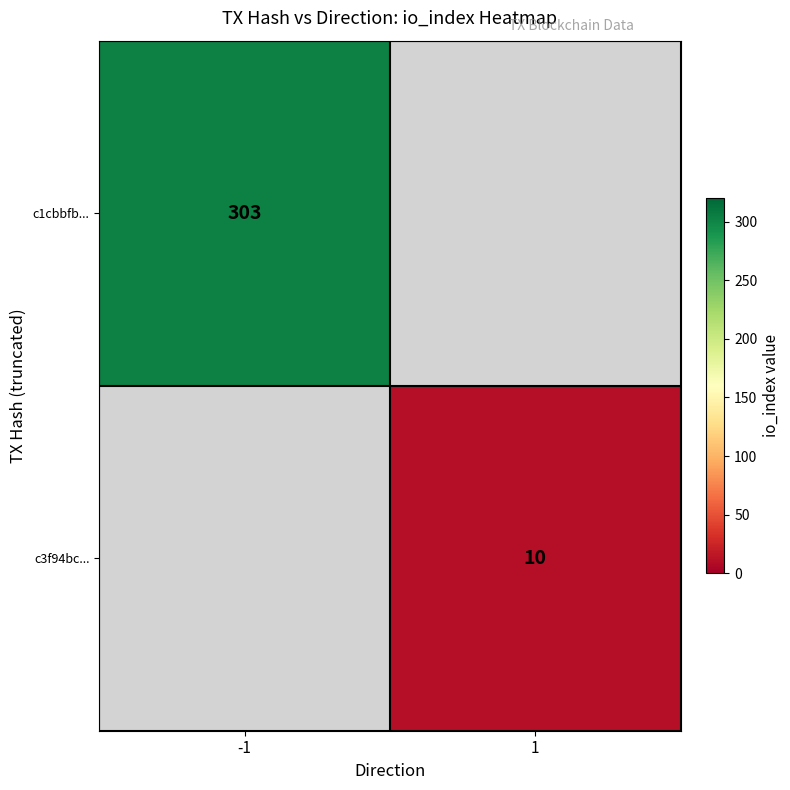

True or false: c3f94bc... has a value of 10 at 1.

True